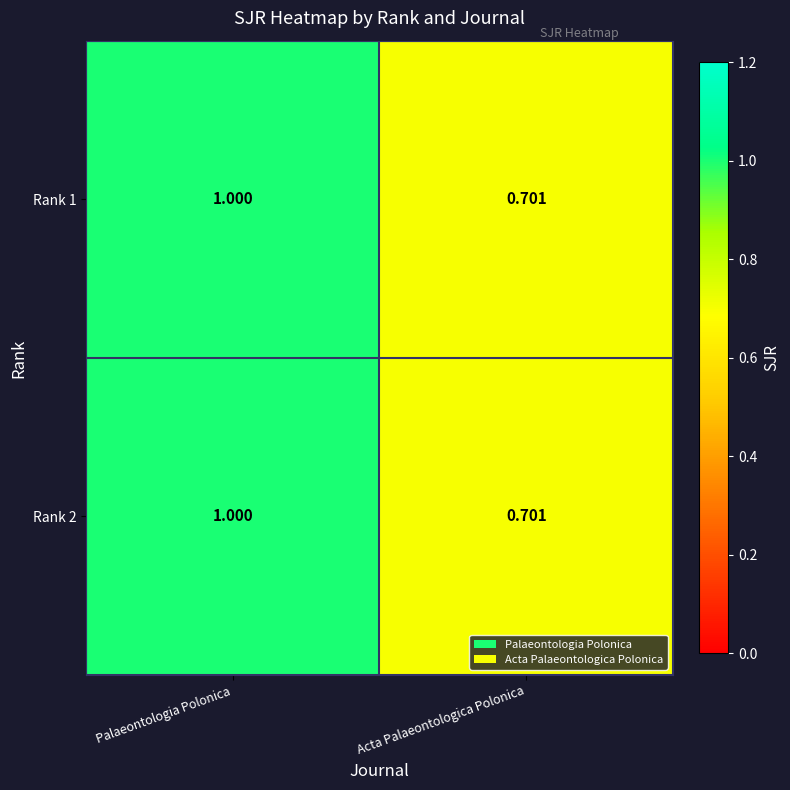

Where is Rank 1 nearest to the value 0?

Acta Palaeontologica Polonica